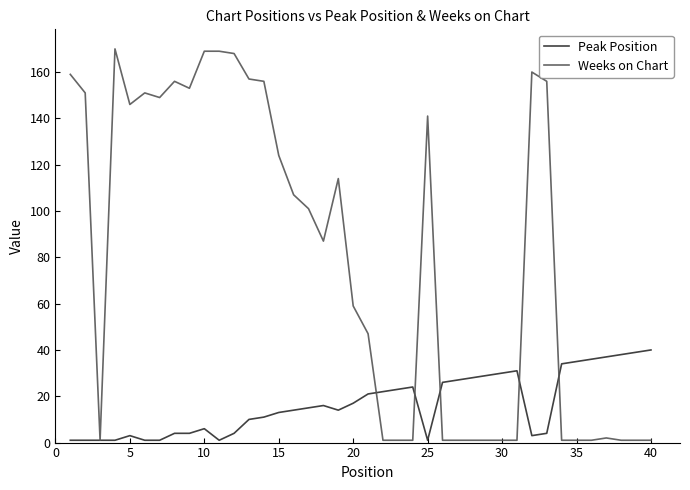

Which series has the largest range (max minus min)?

Weeks on Chart